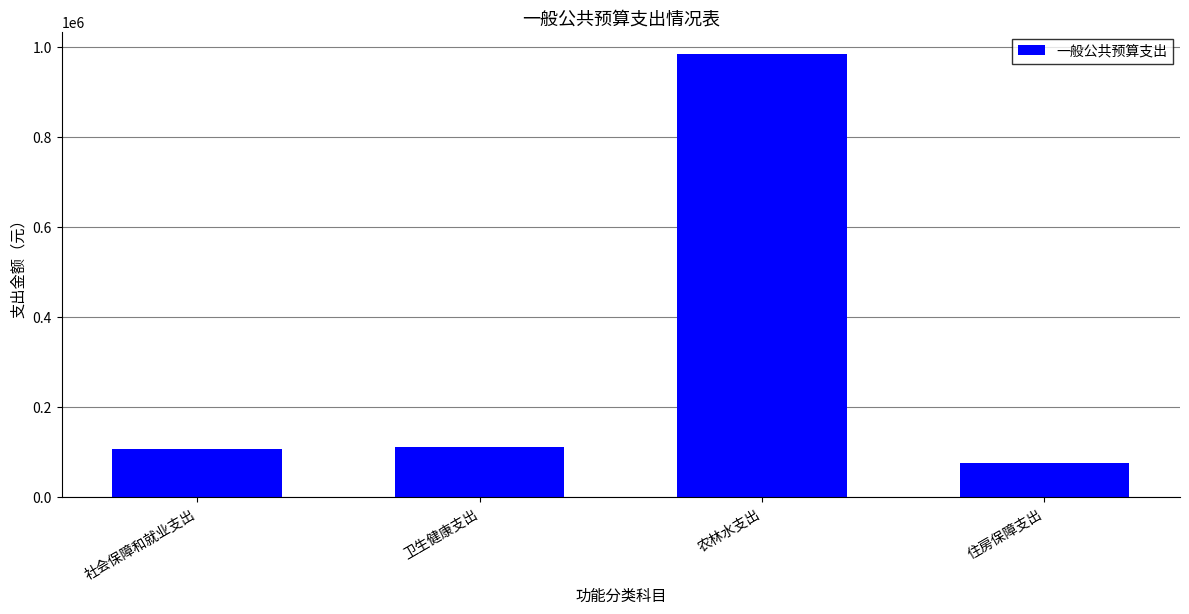

What is the label of the 2nd bar from the right?

农林水支出